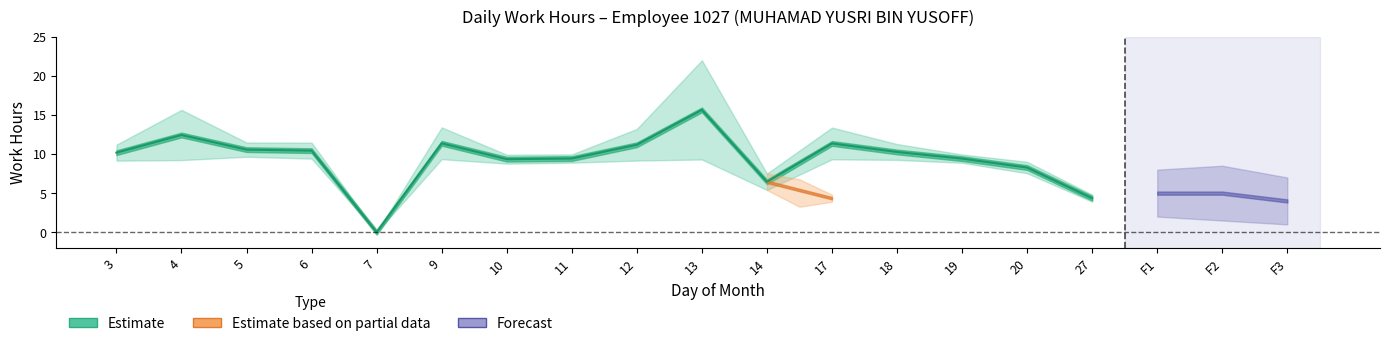

Is it true that the value at 14 is 2.7?

False